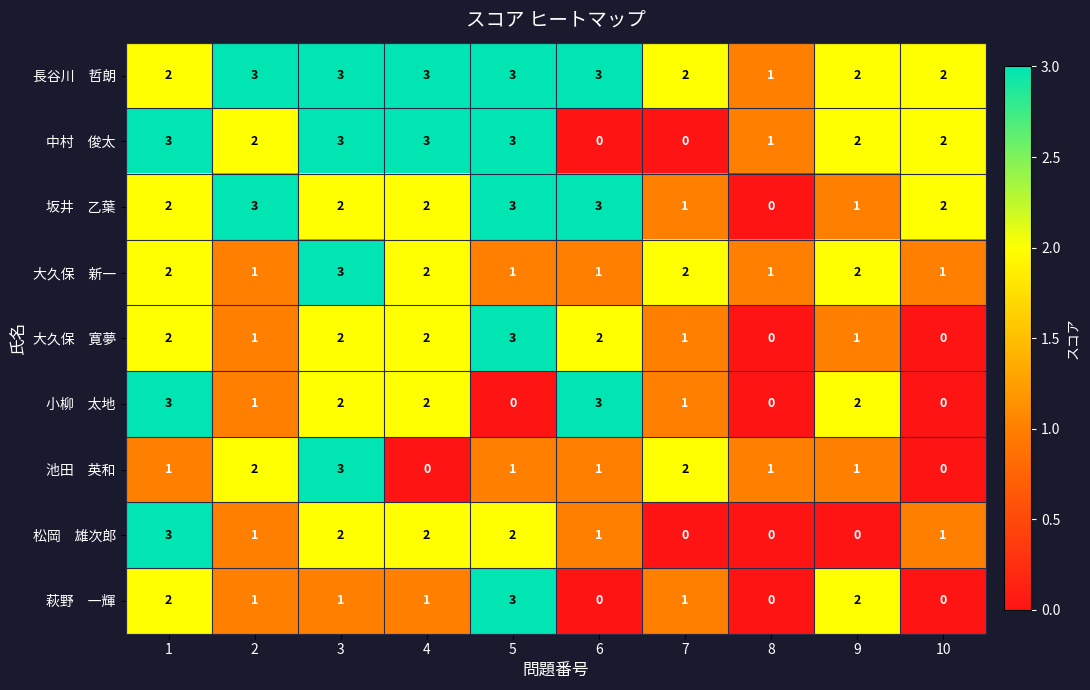

What is the total value across all series at 10?

8